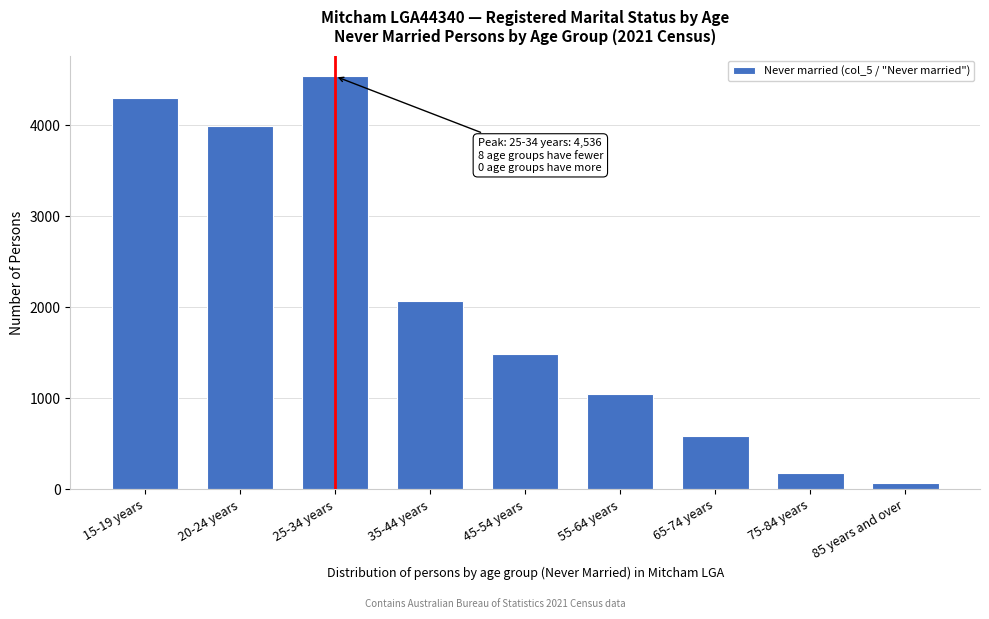

Reading left to right, transcribe all the data shown in this chart.

4298	3993	4536	2069	1482	1050	588	185	73